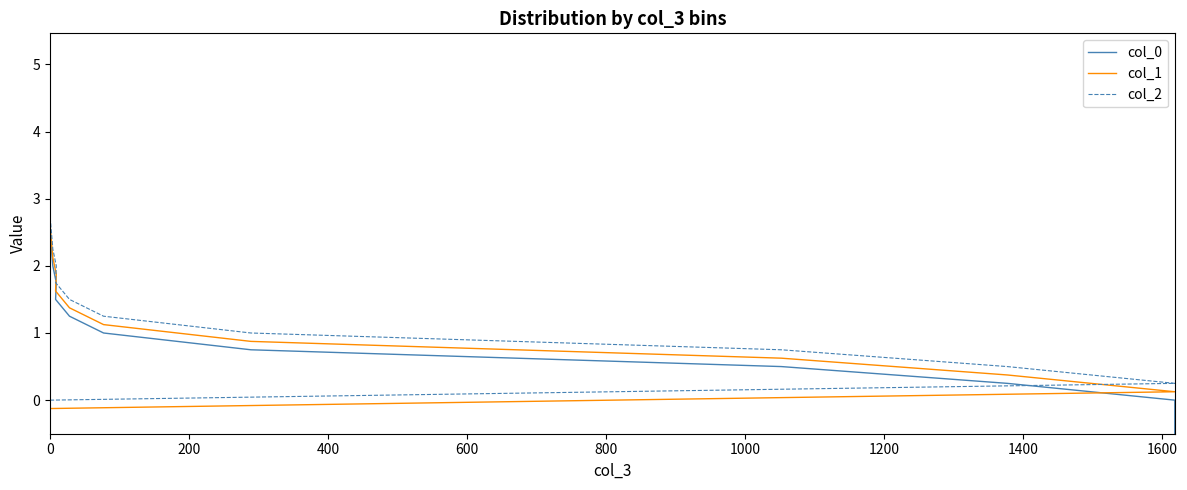

At 1400, list the series in order from smallest to largest.

col_0, col_1, col_2